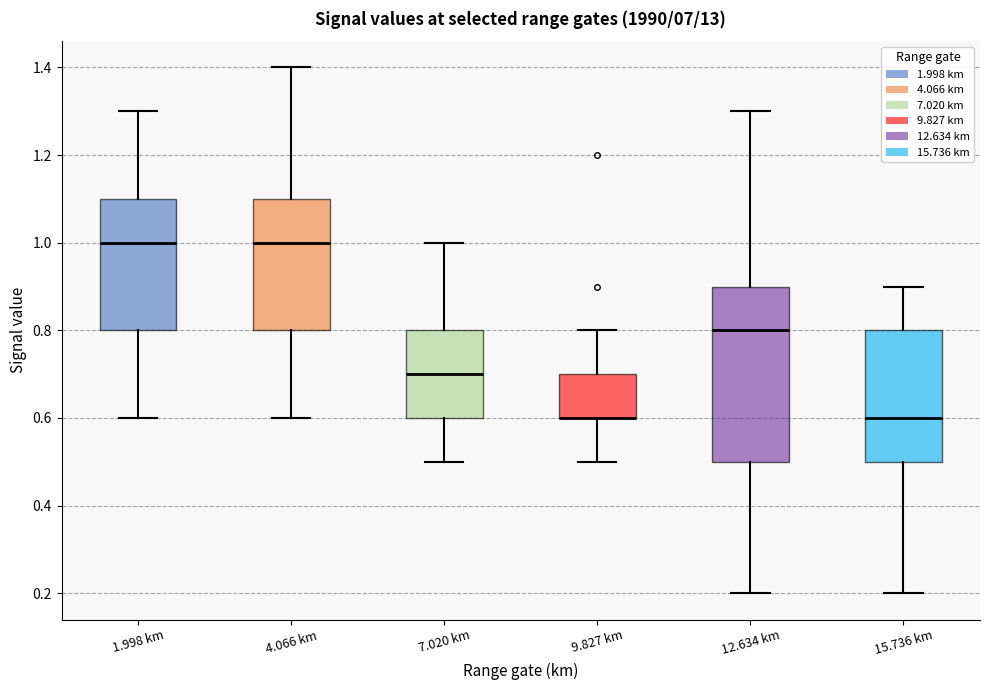

Reading left to right, read every box against the y-axis: the position of its median line, the range the box covers, and the ends of its whiskers. The values are not printed on the chart, so give them approximately, as read against the axis.

1.998 km: median 1.0, box 0.8 to 1.1, whiskers 0.6 to 1.3
4.066 km: median 1.0, box 0.8 to 1.1, whiskers 0.6 to 1.4
7.020 km: median 0.7, box 0.6 to 0.8, whiskers 0.5 to 1.0
9.827 km: median 0.6 (drawn on the box's lower edge), box 0.6 to 0.7, whiskers 0.5 to 0.8
12.634 km: median 0.8, box 0.5 to 0.9, whiskers 0.2 to 1.3
15.736 km: median 0.6, box 0.5 to 0.8, whiskers 0.2 to 0.9